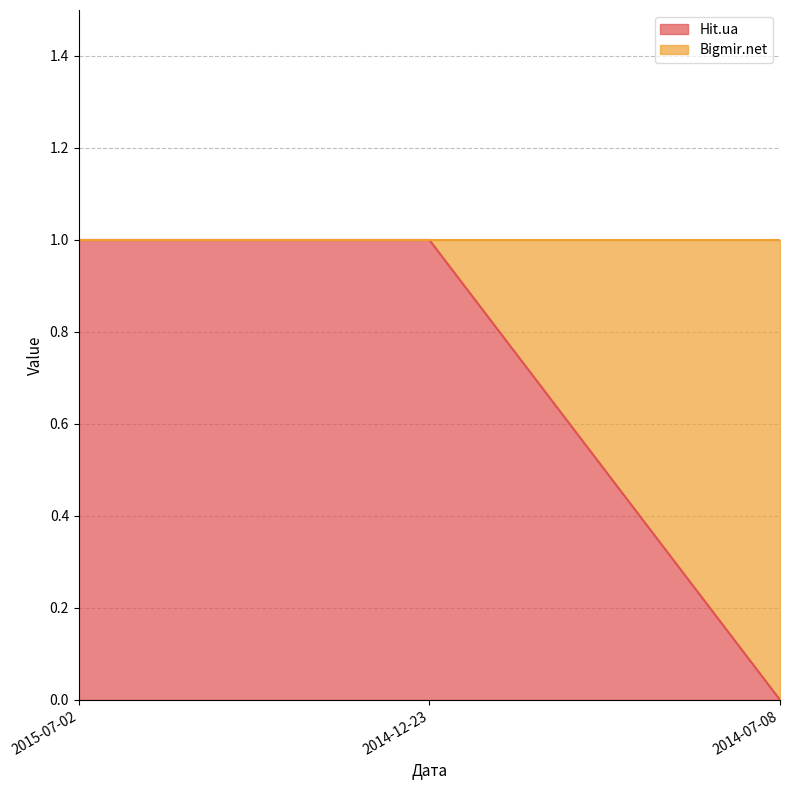

Where is the data nearest to the value 0?

2014-07-08